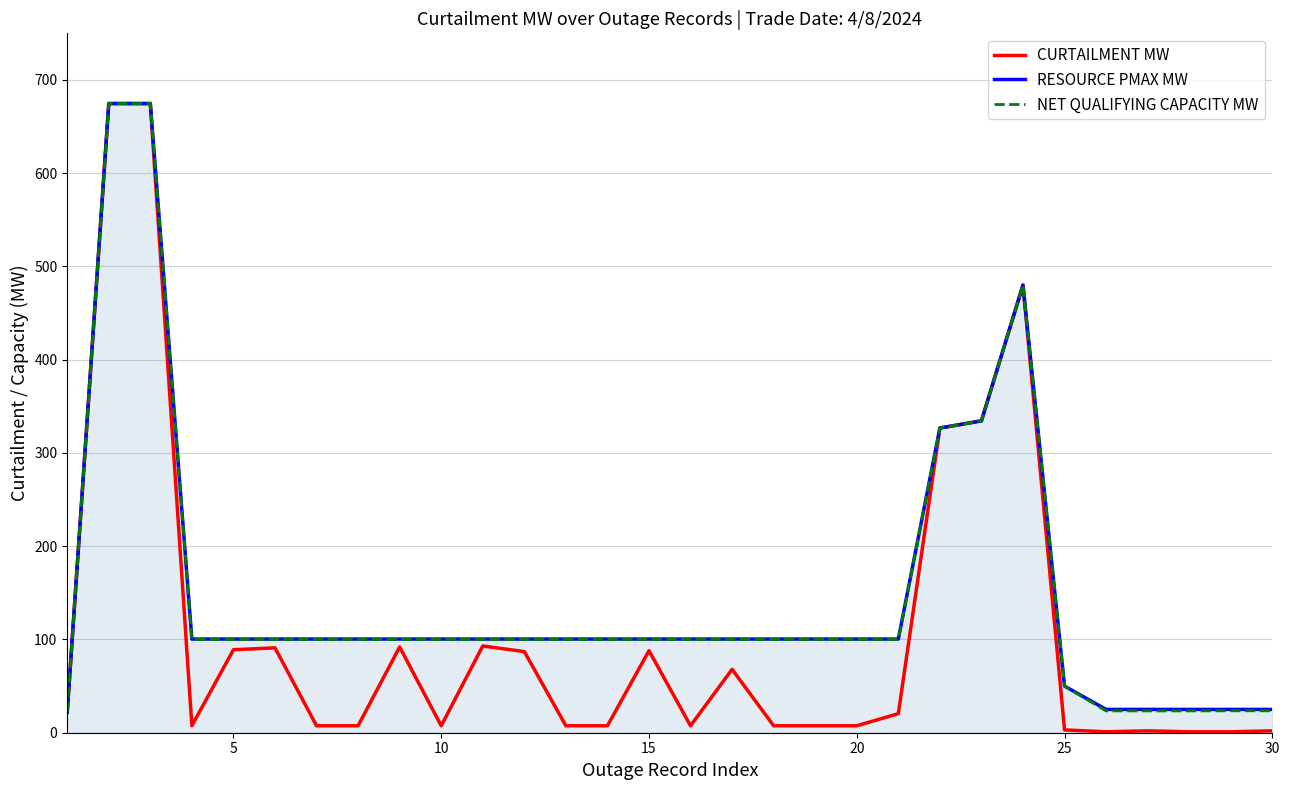

Which series has the largest range (max minus min)?

CURTAILMENT MW